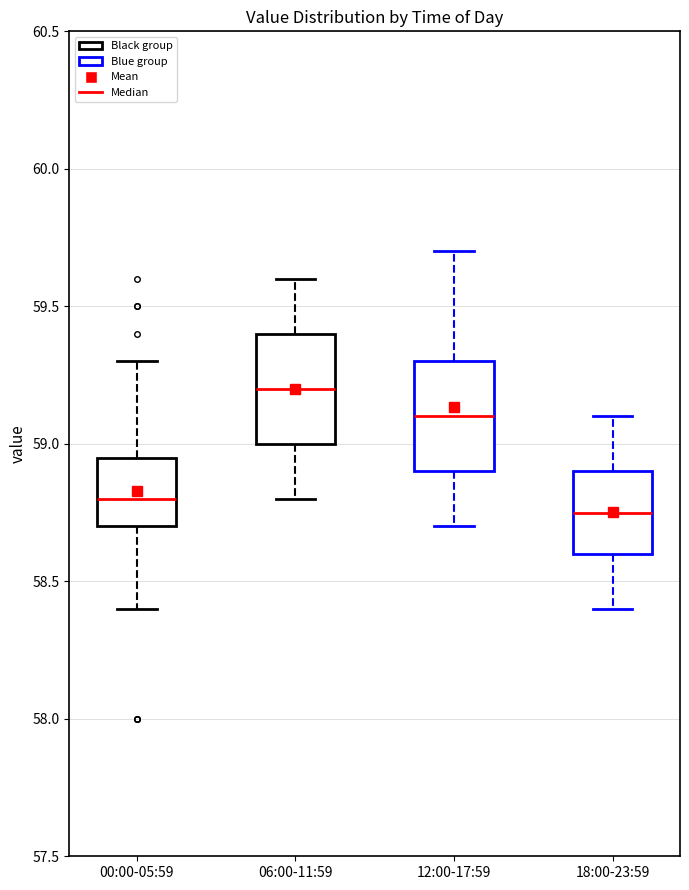

Reading left to right, transcribe this box plot: for each box, give where its median line is, the range the box spans, and where its two whiskers end, as read against the y-axis. The values are not printed on the chart, so give them approximately, as read against the axis.

00:00-05:59: median 58.80, box 58.70 to 58.95, whiskers 58.40 to 59.30
06:00-11:59: median 59.20, box 59.00 to 59.40, whiskers 58.80 to 59.60
12:00-17:59: median 59.10, box 58.90 to 59.30, whiskers 58.70 to 59.70
18:00-23:59: median 58.75, box 58.60 to 58.90, whiskers 58.40 to 59.10